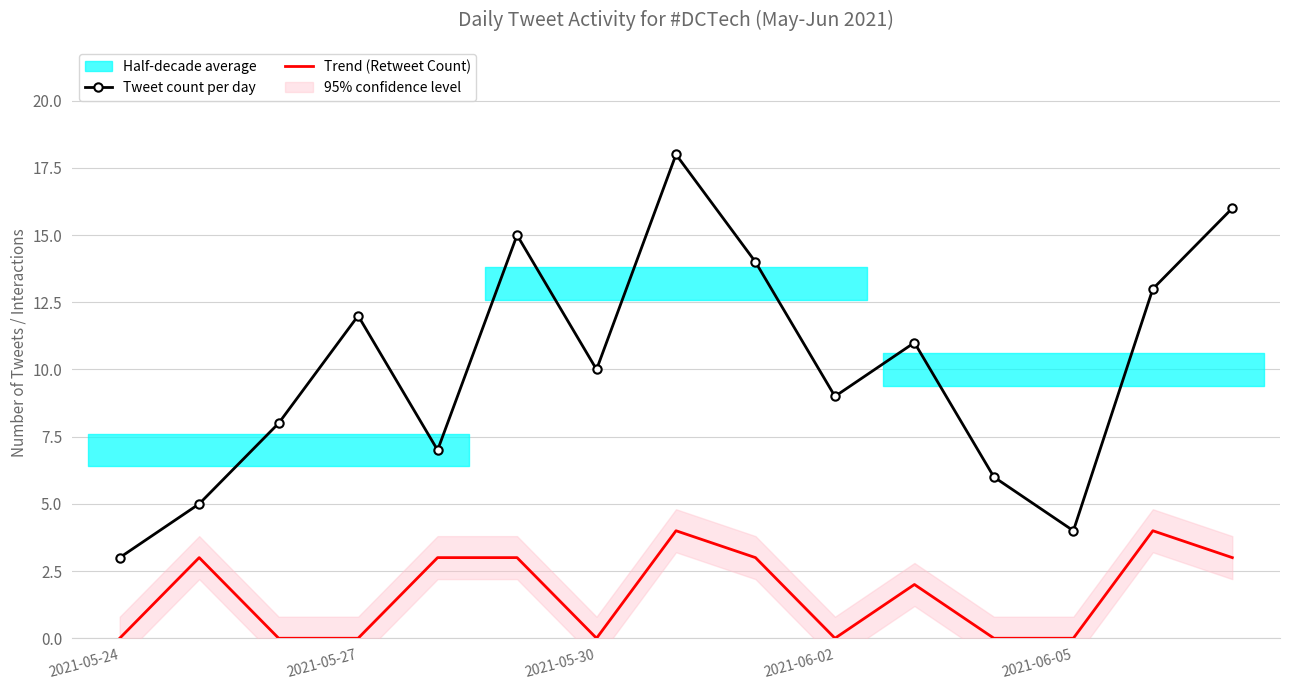

Is it true that Trend (Retweet Count) equals 0 at 2021-05-24?

True